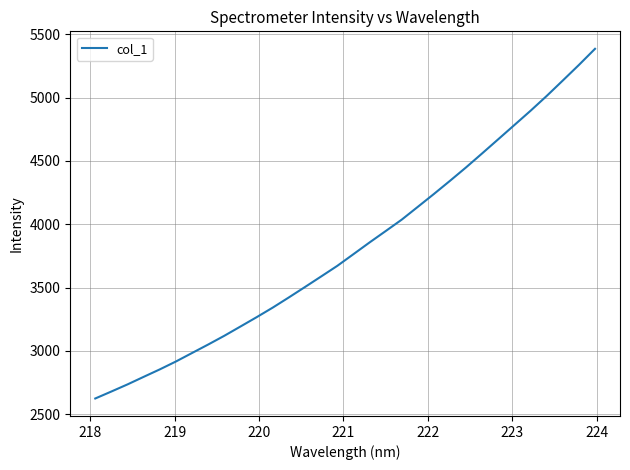

What is the difference between the maximum and minimum values?

2760.2